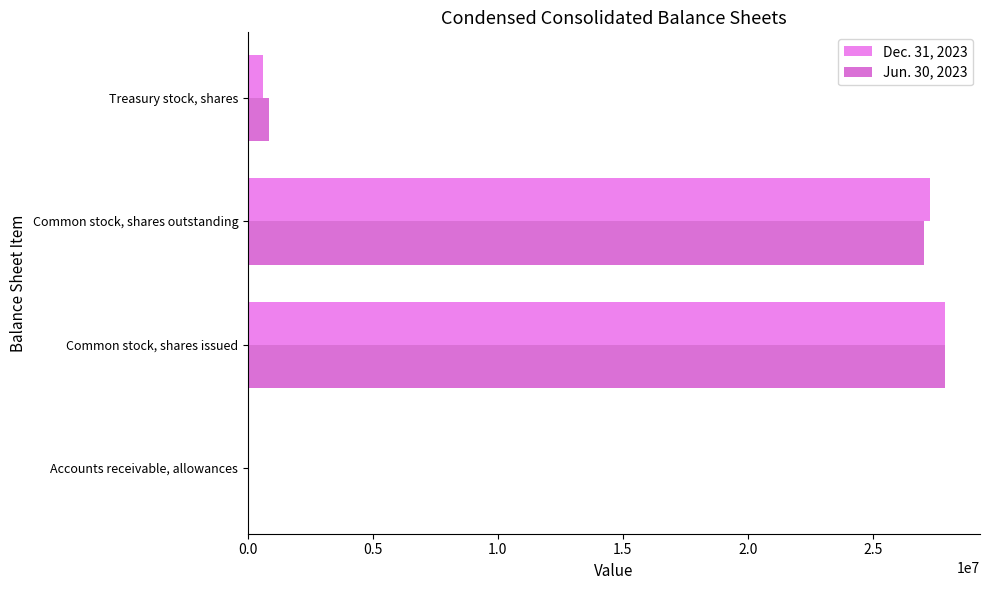

What is the smallest value displayed?

408